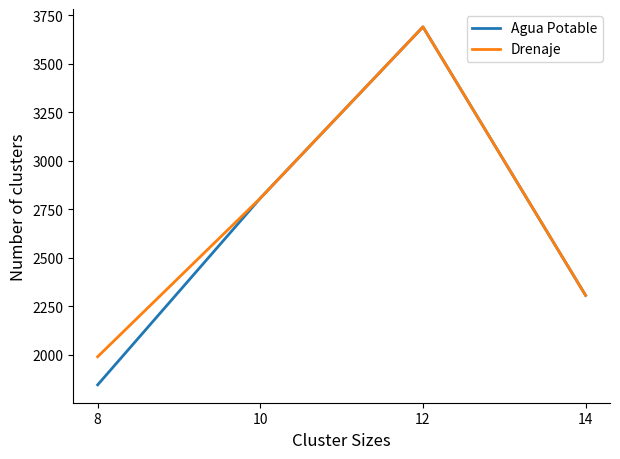

At which category is the sum across all series the highest?

12